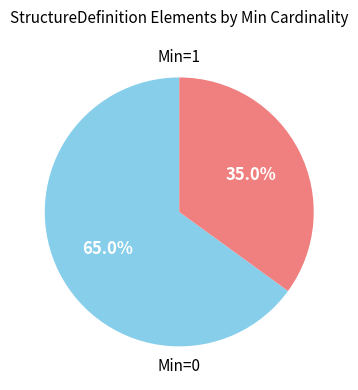

How many segments does this pie chart have?

2